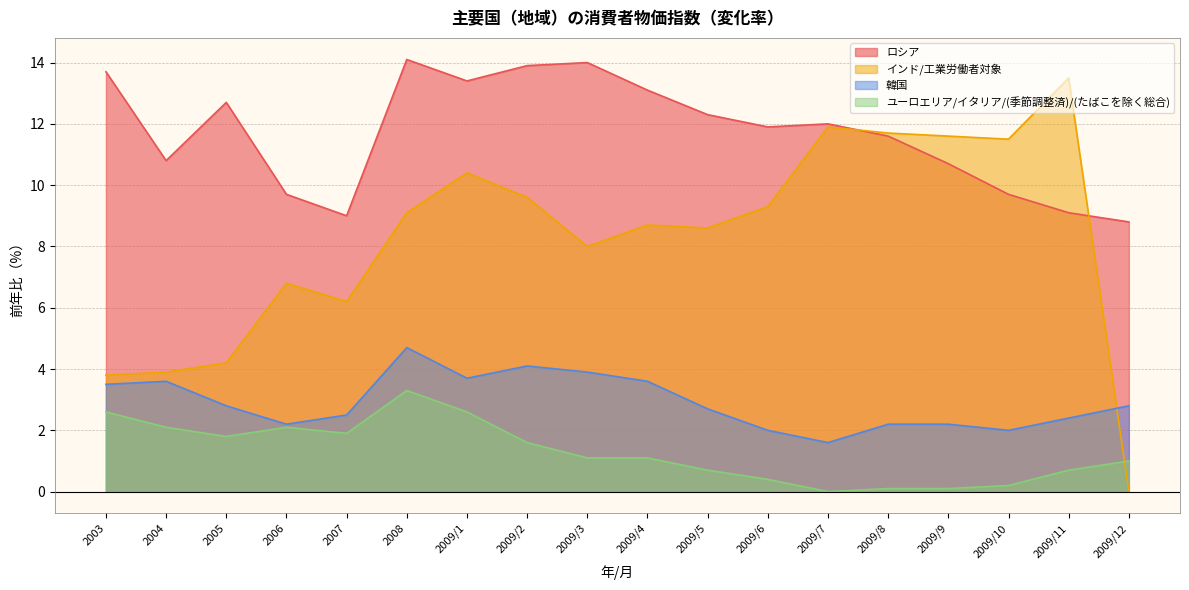

At which category does ユーロエリア/イタリア/(季節調整済)/(たばこを除く総合) reach its first local valley?

2005